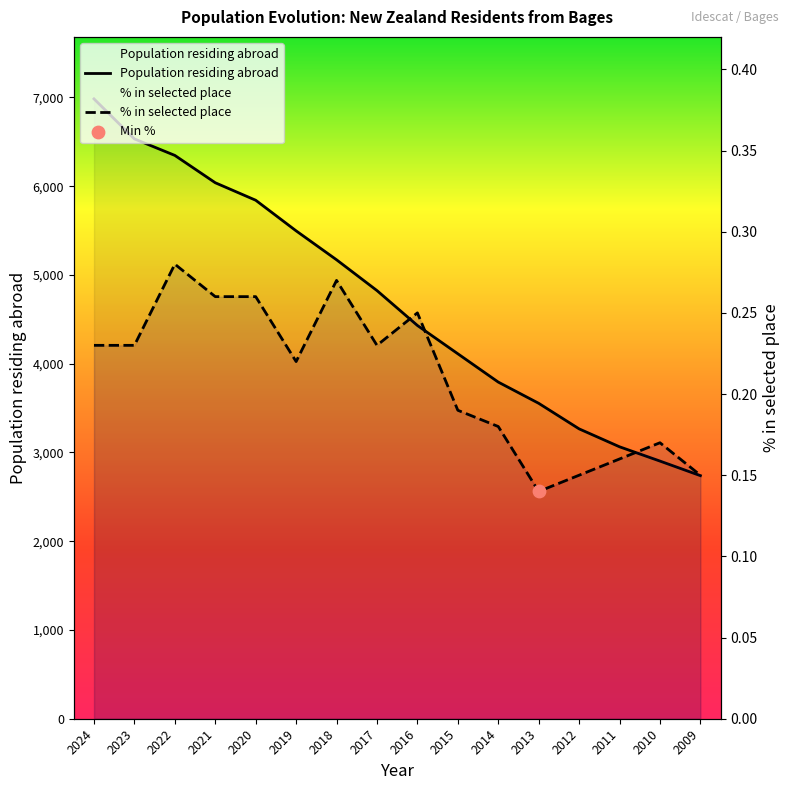

At which category is the sum across all series the highest?

2024